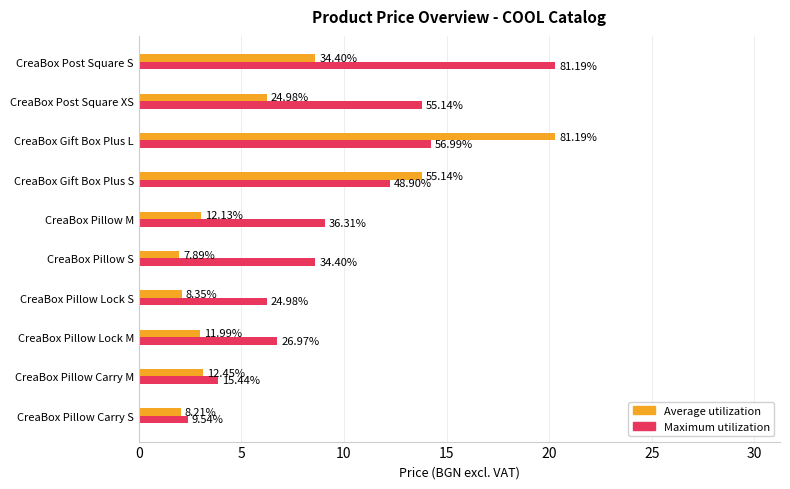

What are all the series names shown in the legend?

Average utilization, Maximum utilization